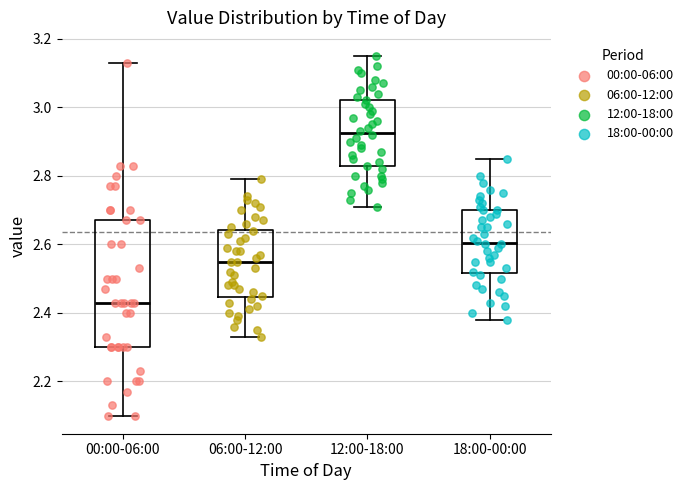

Reading left to right, read every box against the y-axis: the position of its median line, the range the box covers, and the ends of its whiskers. The values are not printed on the chart, so give them approximately, as read against the axis.

00:00-06:00: median 2.44, box 2.30 to 2.68, whiskers 2.10 to 3.14
06:00-12:00: median 2.56, box 2.44 to 2.64, whiskers 2.34 to 2.80
12:00-18:00: median 2.92, box 2.82 to 3.02, whiskers 2.72 to 3.16
18:00-00:00: median 2.60, box 2.52 to 2.70, whiskers 2.38 to 2.86